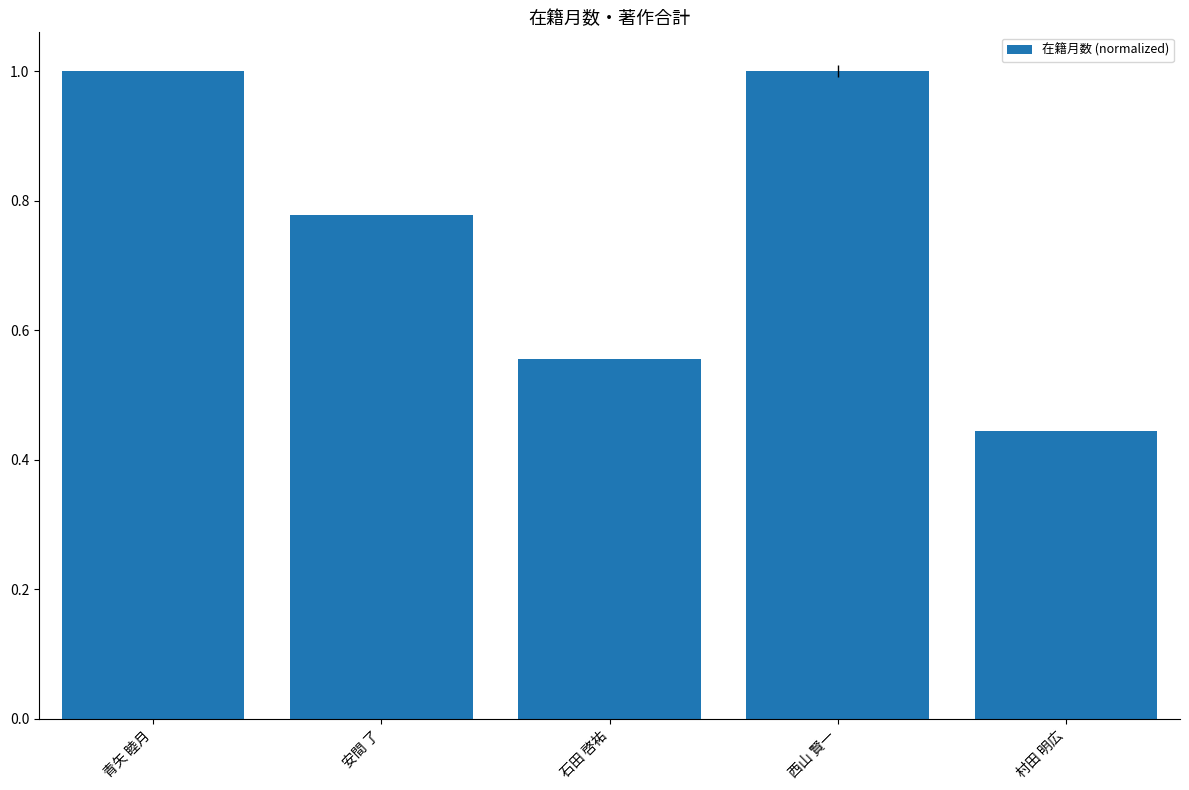

Between 西山 賢一 and 村田 明広, which is larger?

西山 賢一